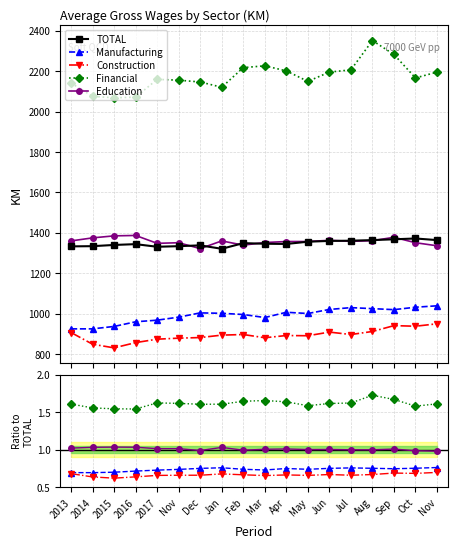

True or false: Construction has a value of 0.2 at 2013.

False